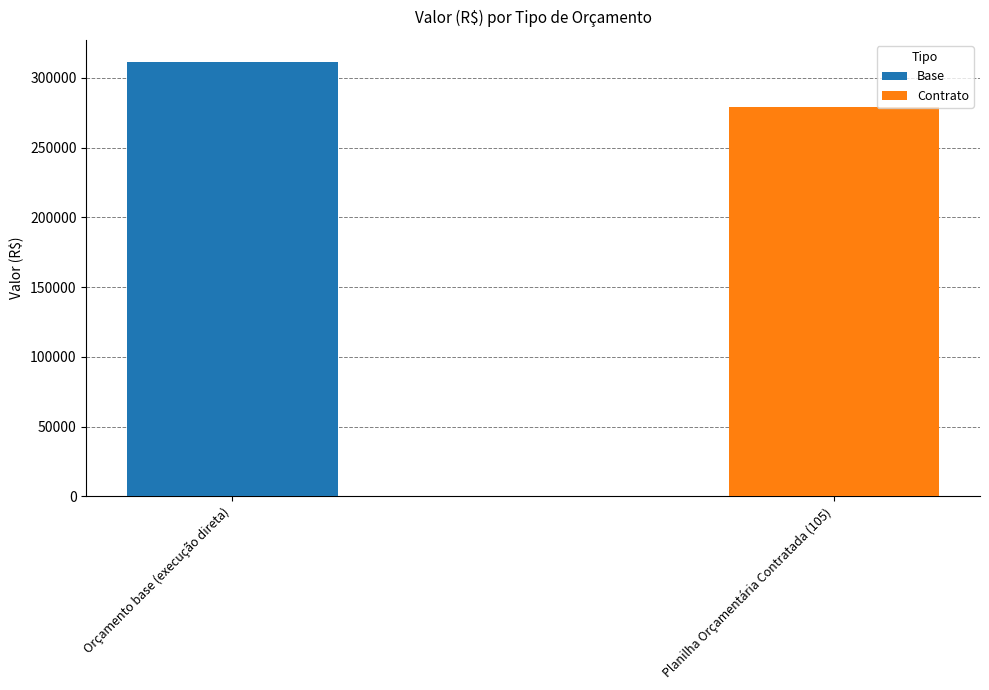

Reading right to left, list all the values displayed in this chart.

278883.3	311621.2